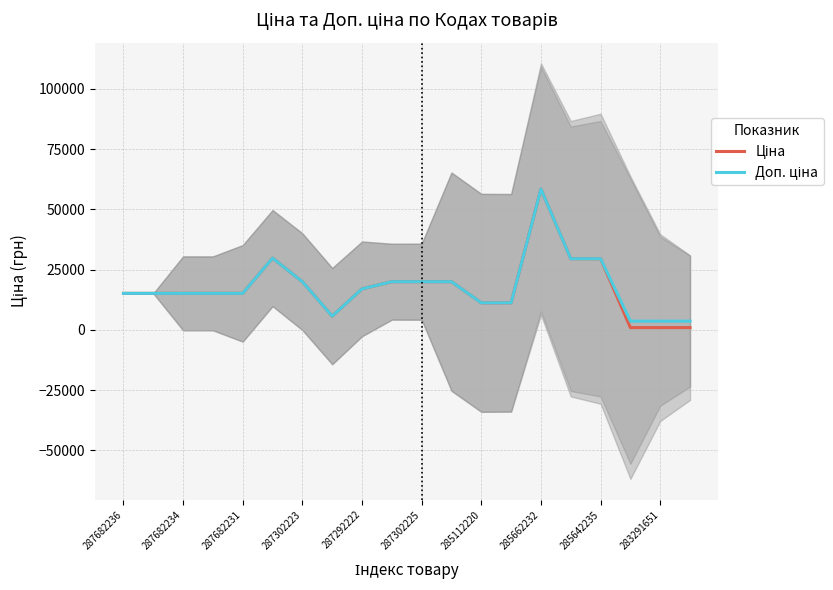

How many interior local peaks does the Ціна series have?

2